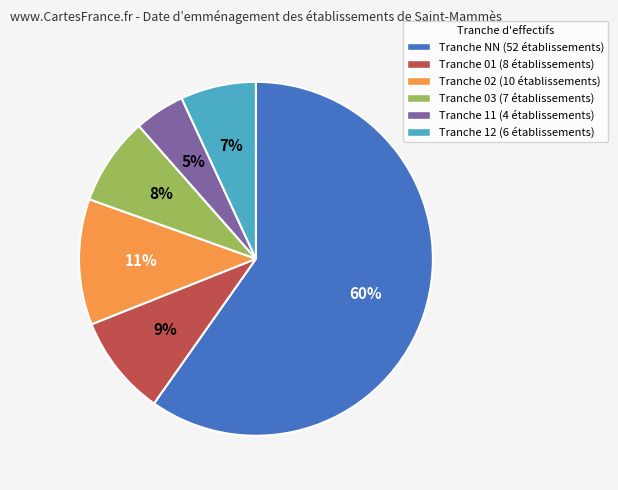

To the nearest percent, what is the average slice percentage?

17%